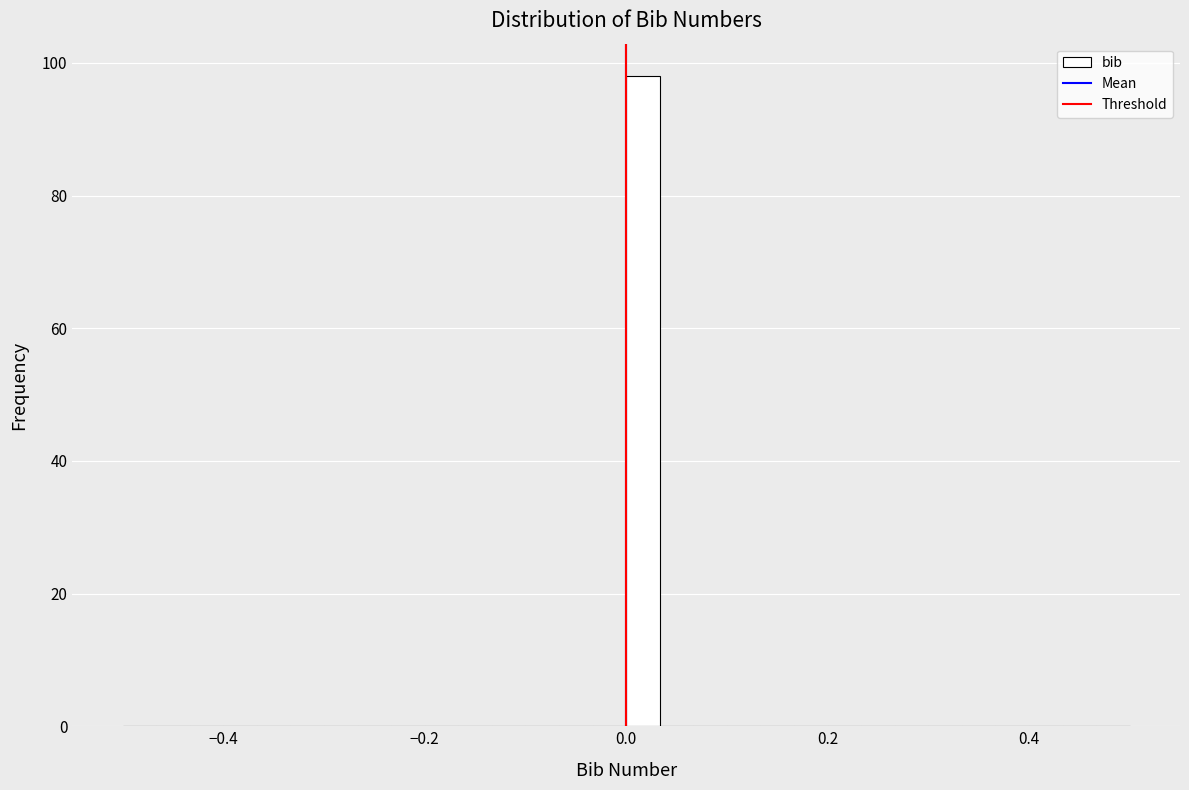

Around what value on the x-axis is the tallest bar? Give the approximate position of its centre, as read against the axis.

0.02